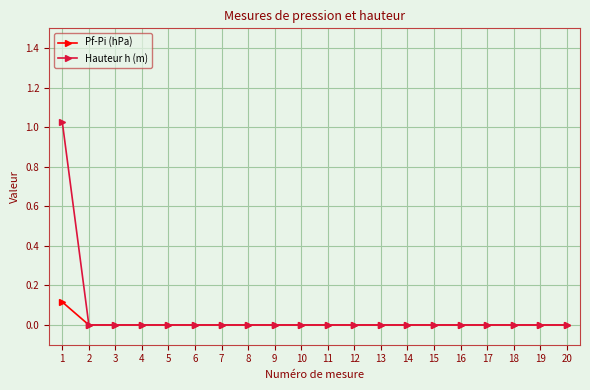

List the series in order of their peak value, lowest first.

Pf-Pi (hPa), Hauteur h (m)